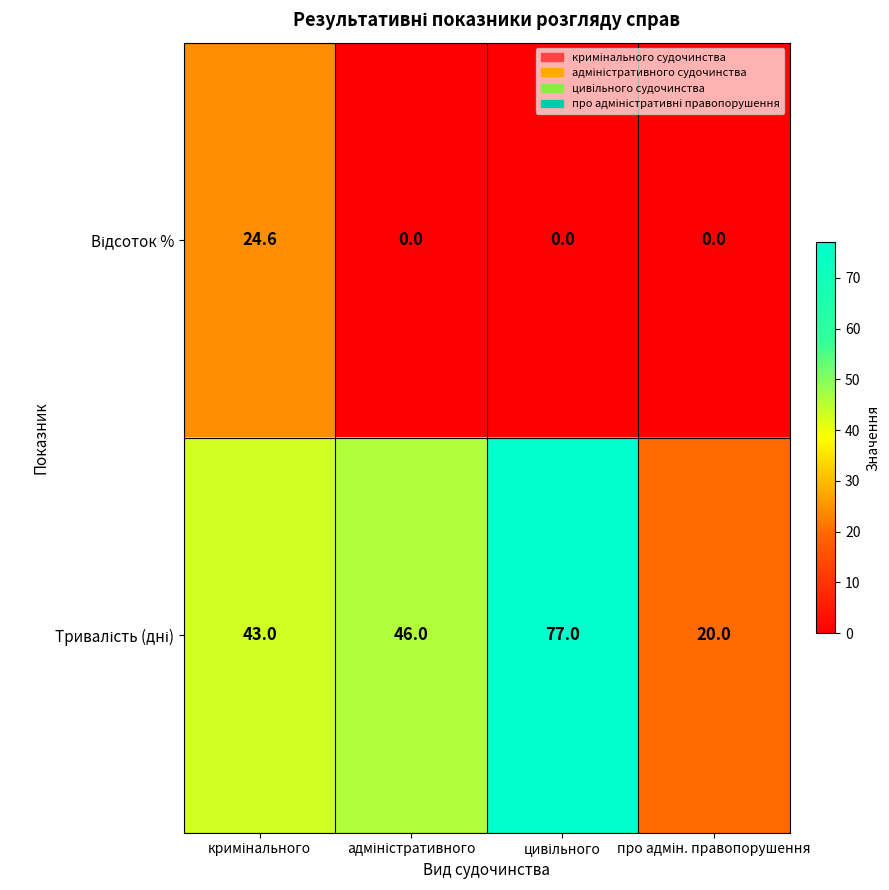

At how many categories does at least one series exceed 21?

3